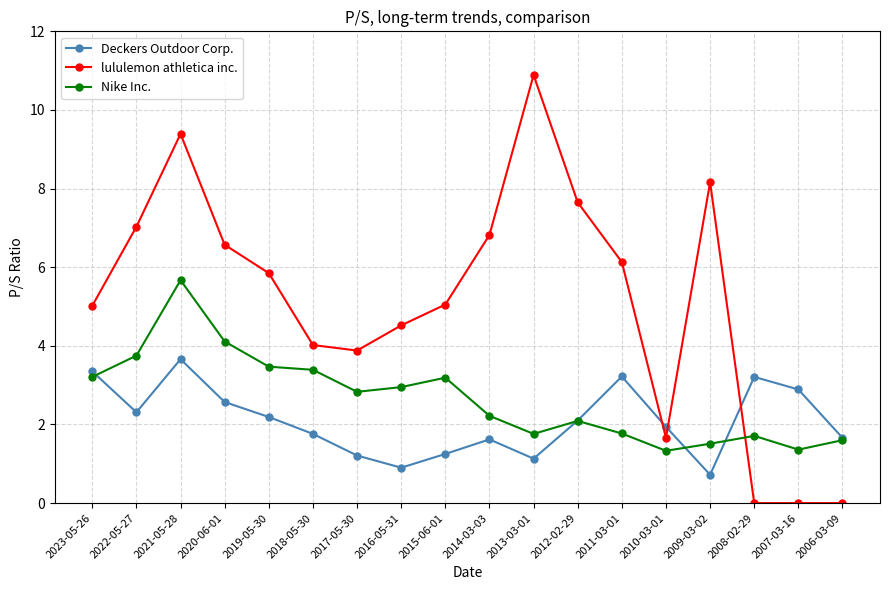

The value of Deckers Outdoor Corp. at 2019-05-30 is 2.2. True or false?

True